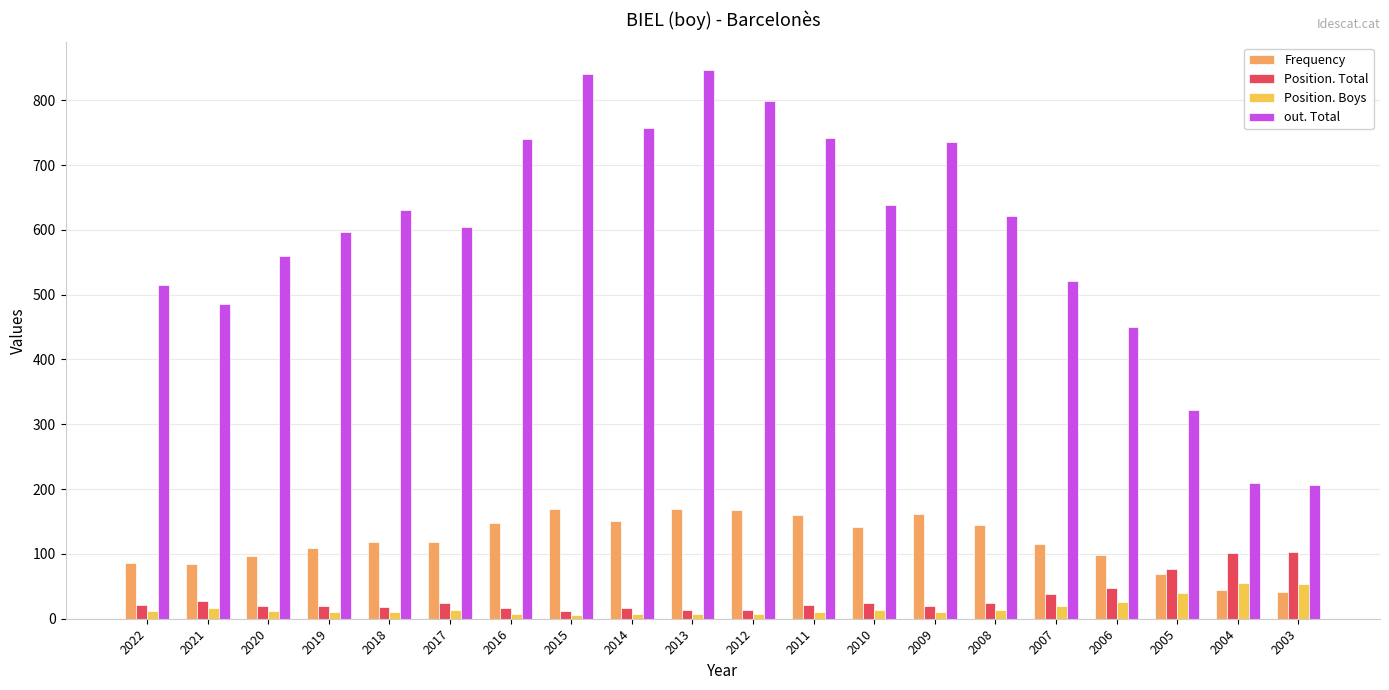

What is the sum of all Frequency values?

2393